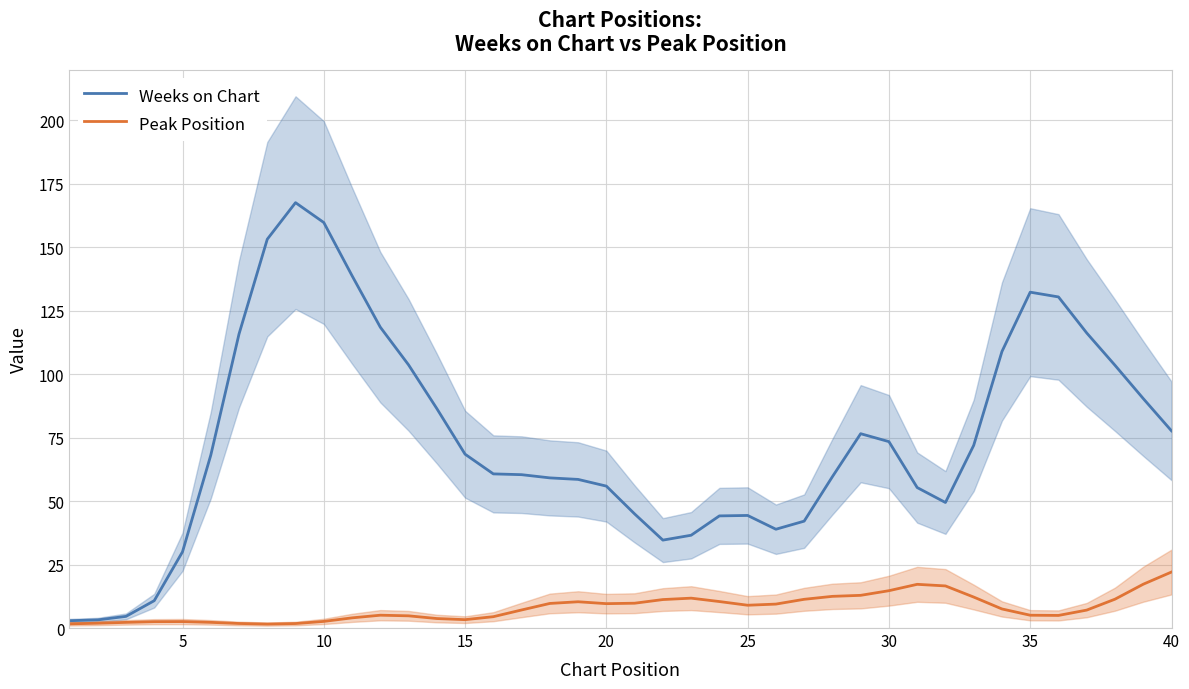

True or false: Peak Position and Weeks on Chart cross at least once.

False